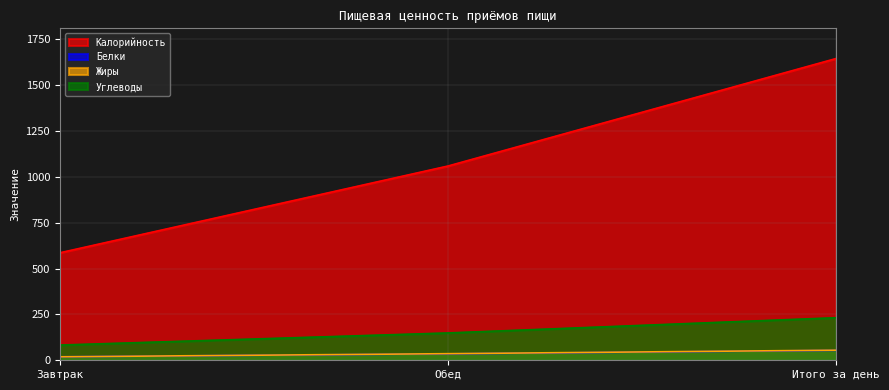

Between Завтрак and Обед, which series saw the biggest shift?

Калорийность